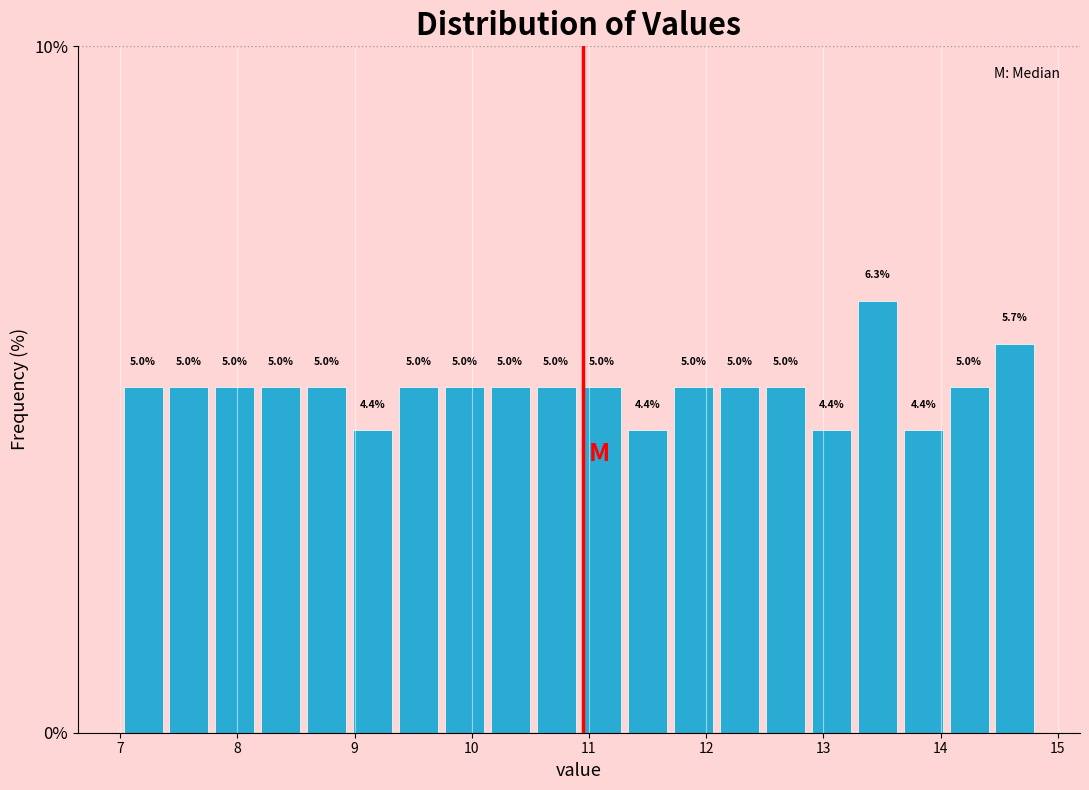

Around what value on the x-axis is the tallest bar? Give the approximate position of its centre, as read against the axis.

13.5